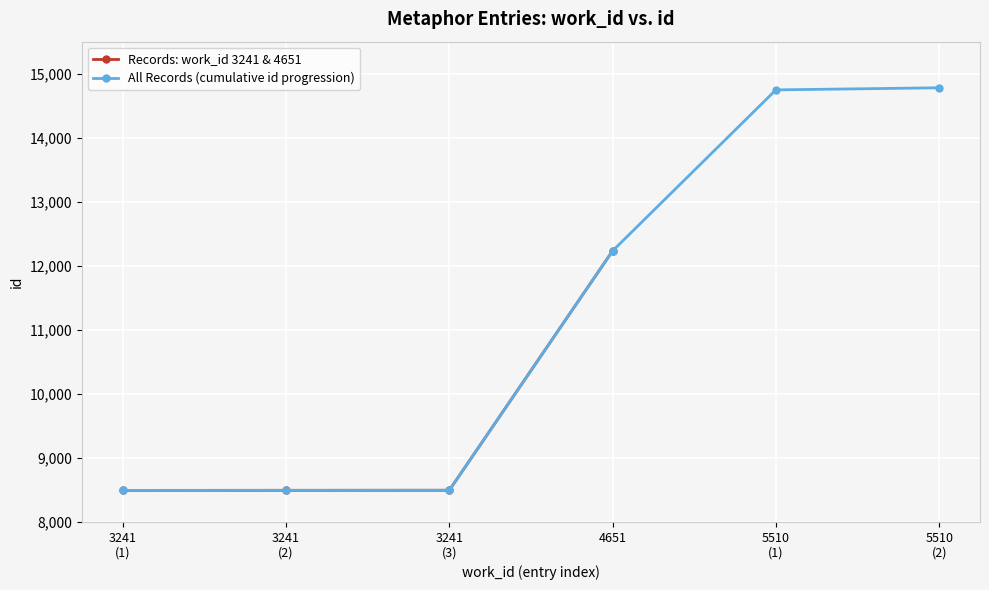

What is the minimum value for All Records (cumulative id progression)?

8493